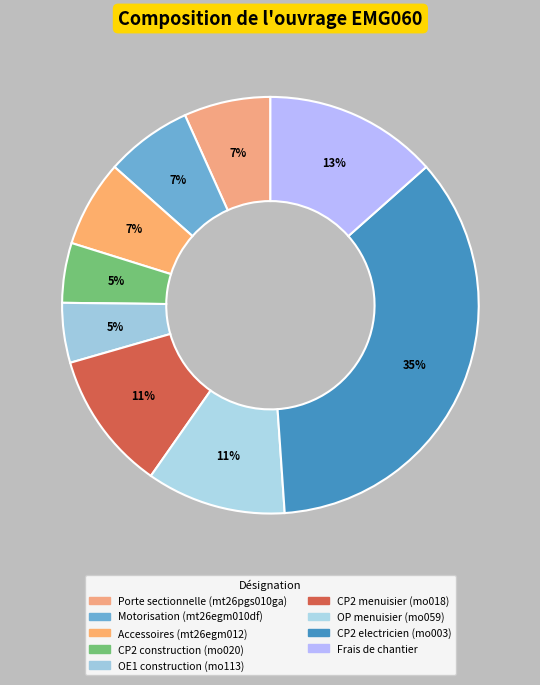

Is there any slice that represents more than half of the pie?

No